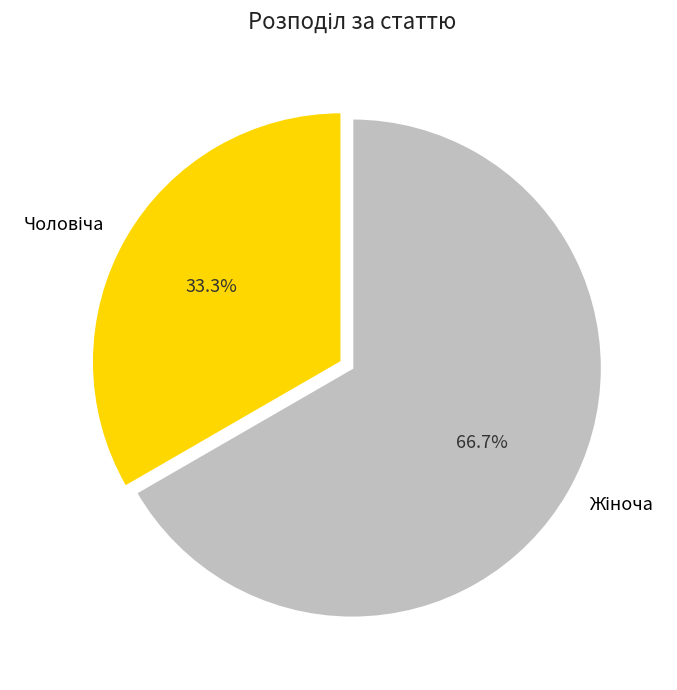

To the nearest percent, what is the difference between the largest and smallest slice percentages?

33%